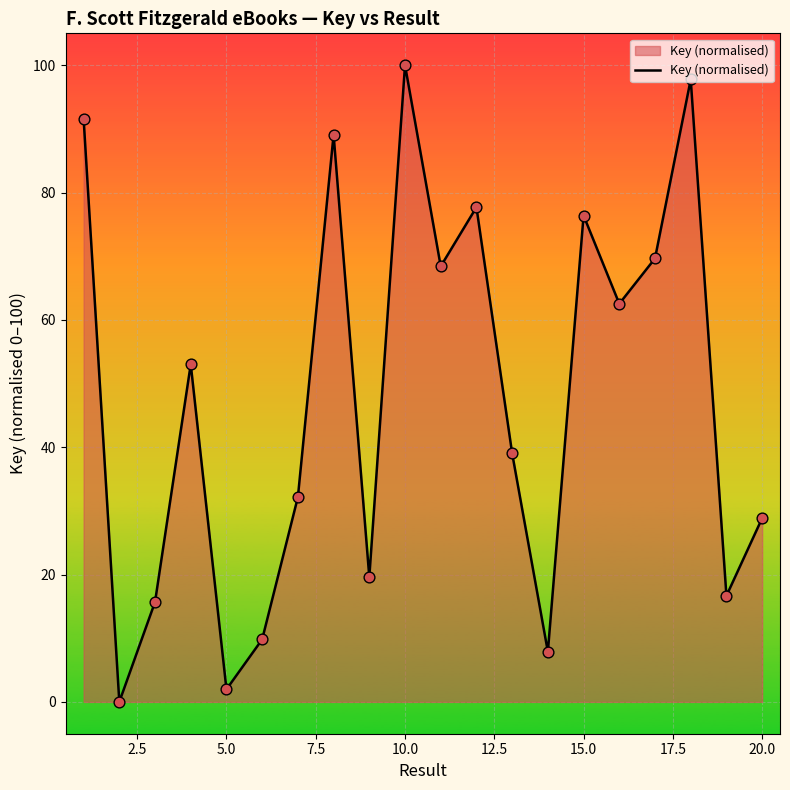

What is the difference between the maximum and minimum values?

100.0